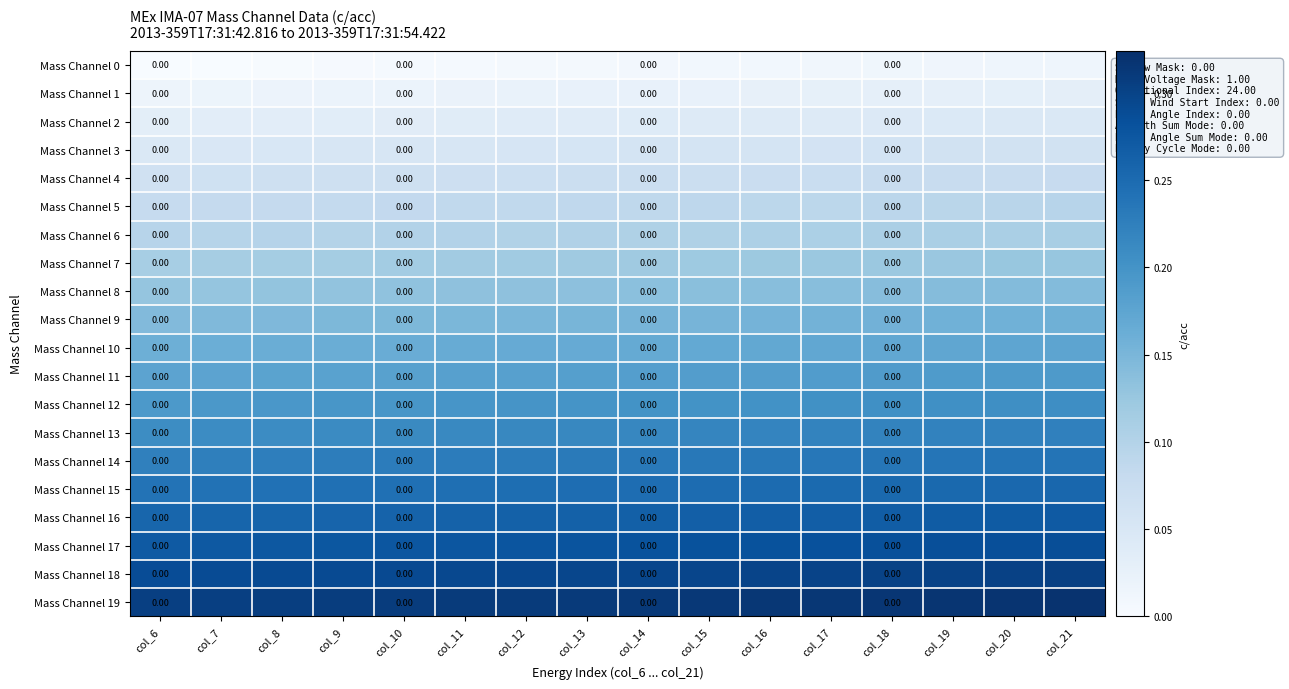

At how many categories does at least one series exceed 0?

16